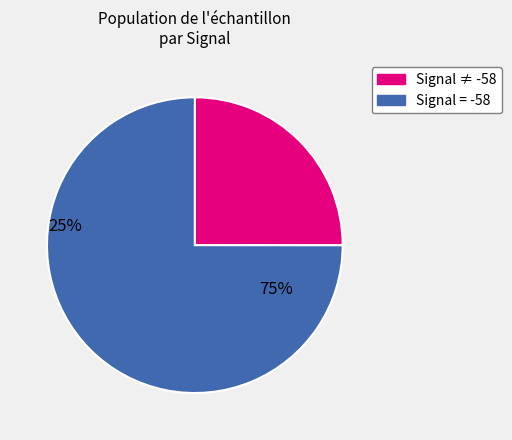

Does any single category account for the majority?

Yes